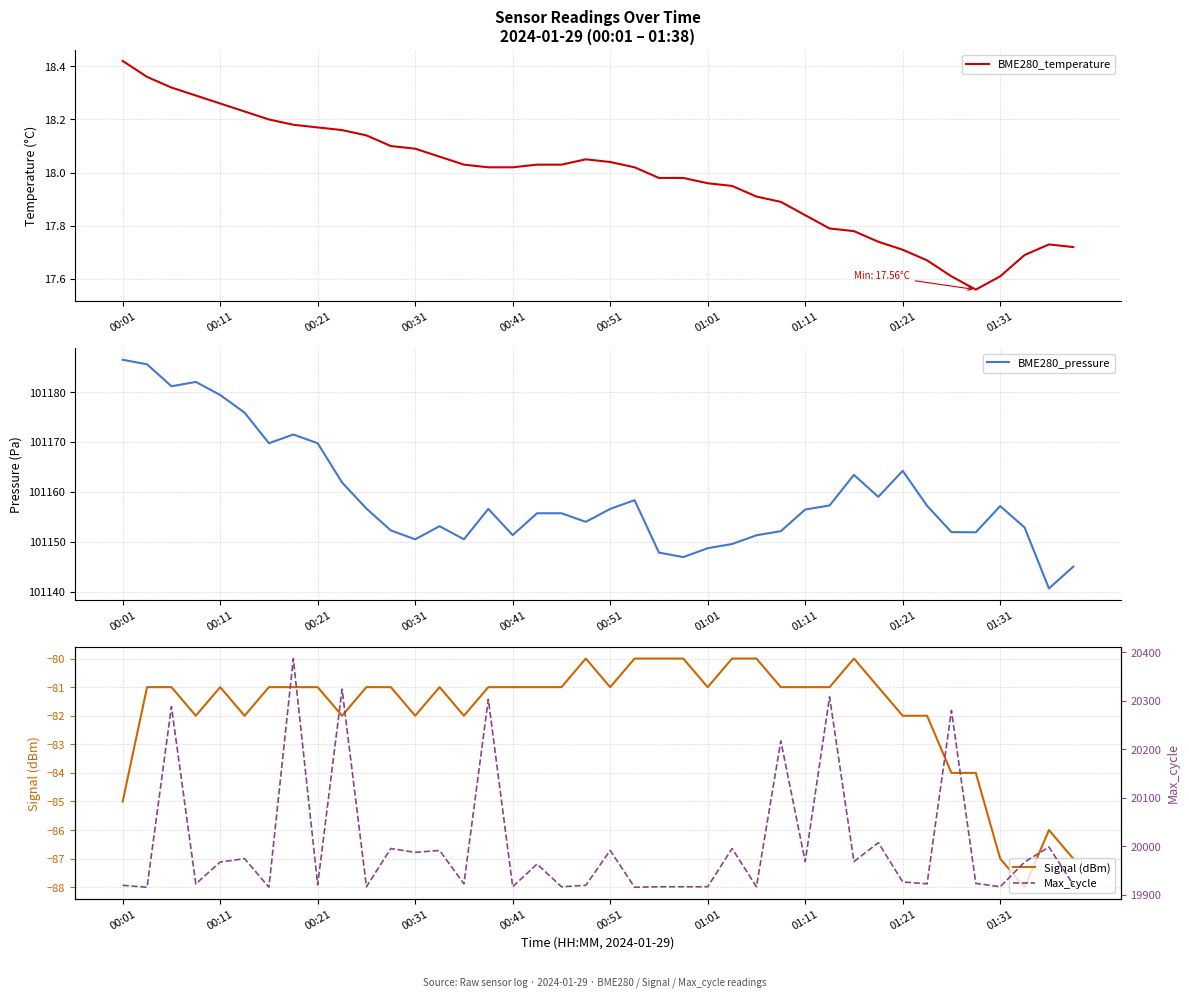

True or false: BME280_temperature and Signal (dBm) cross at least once.

False